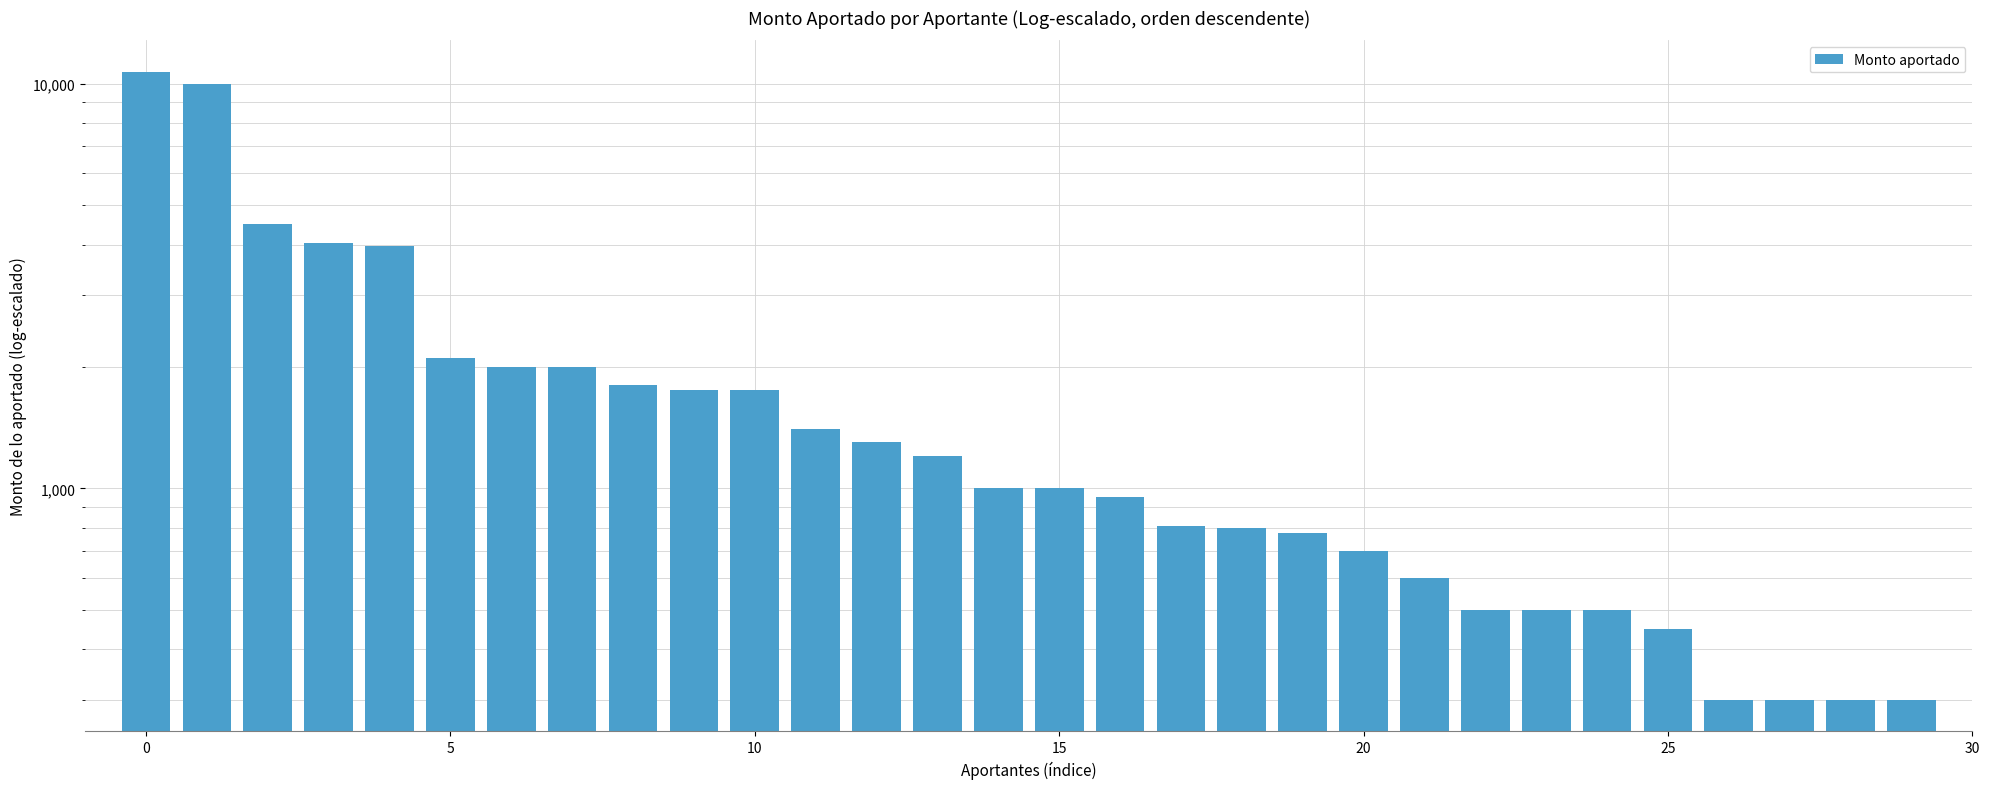

How many values are below 1000?

14